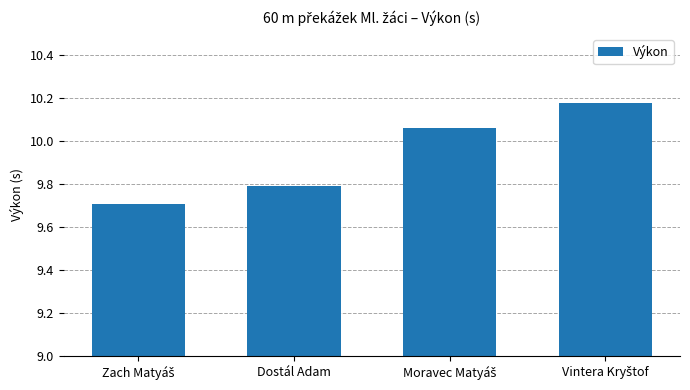

What is the minimum value shown in the chart?

9.7